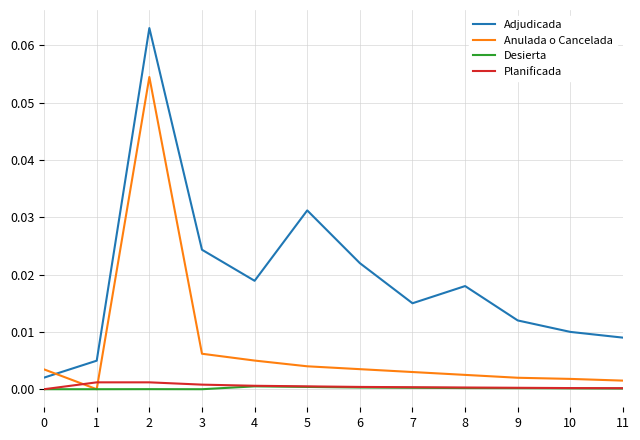

Which series has the largest range (max minus min)?

Adjudicada